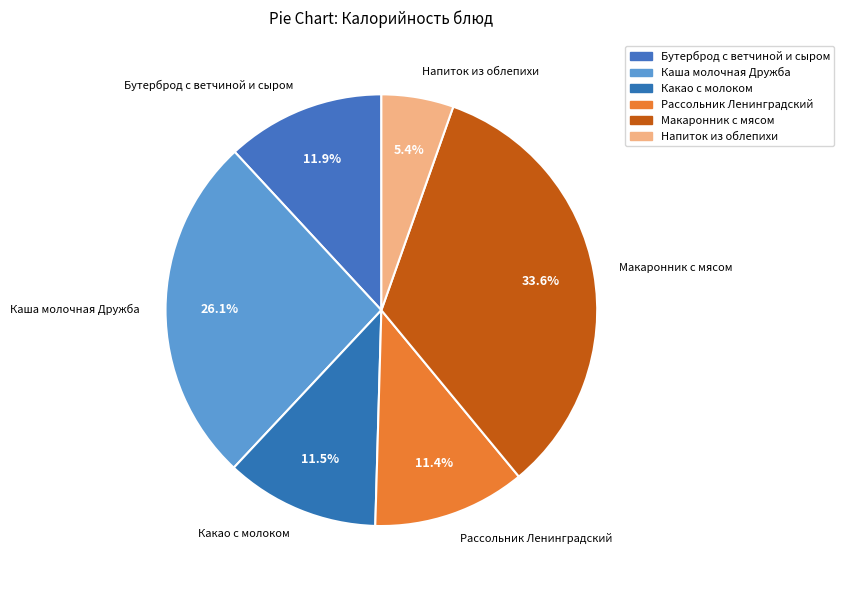

Is there any slice that represents more than half of the pie?

No